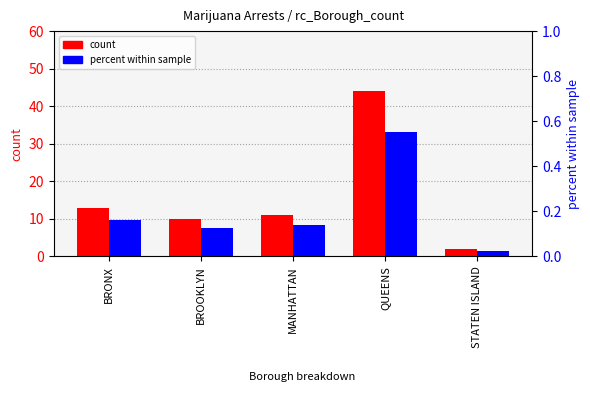

At BROOKLYN, list the series in order from smallest to largest.

percent within sample, count